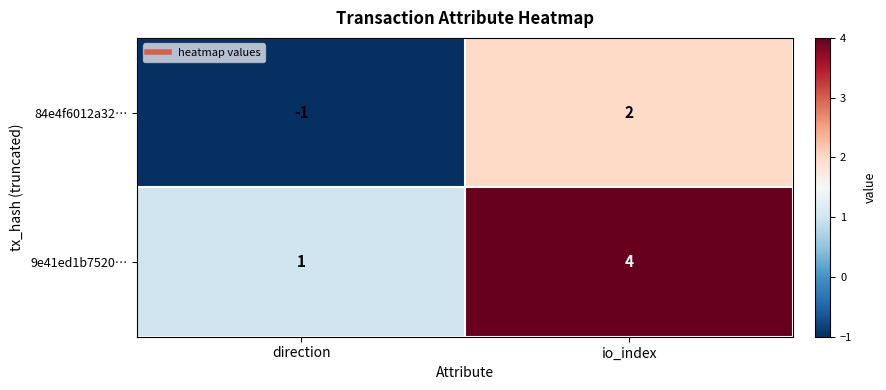

How many data points in 84e4f6012a32… are less than 2?

1